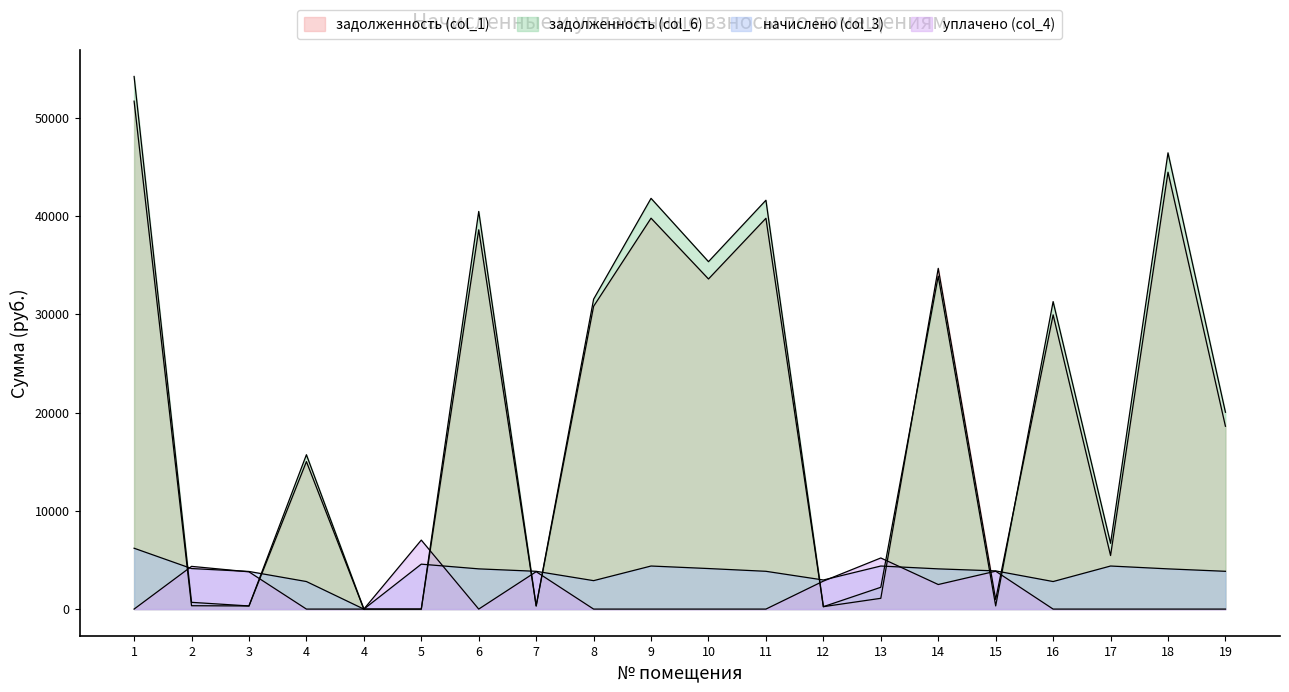

At which label does начислено (col_3) first exceed 4092?

1